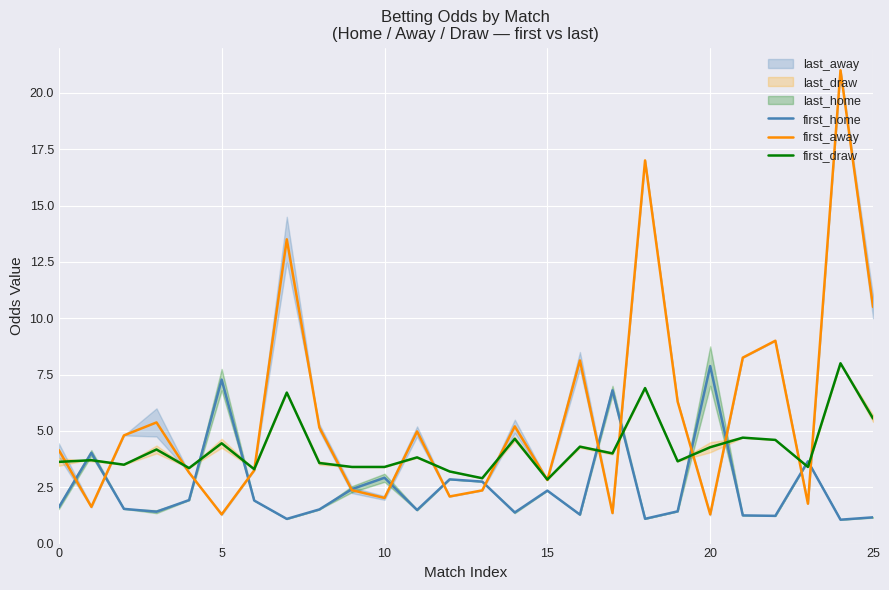

The value of first_away at 10 is 3.4. True or false?

False